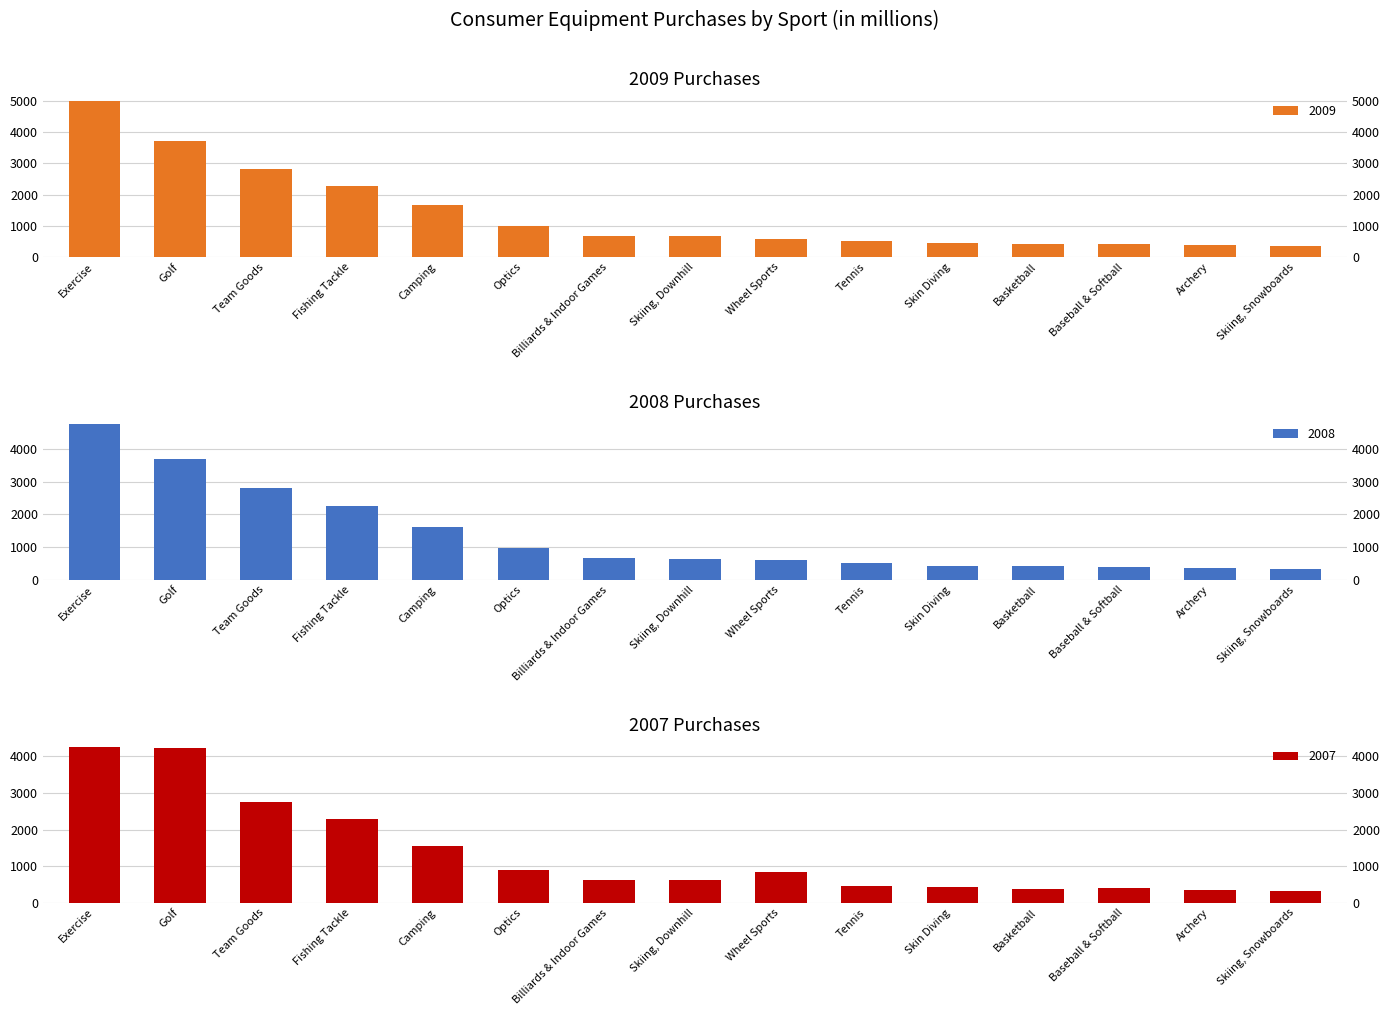

What is the spread (max minus min) of values at Archery?

26.0